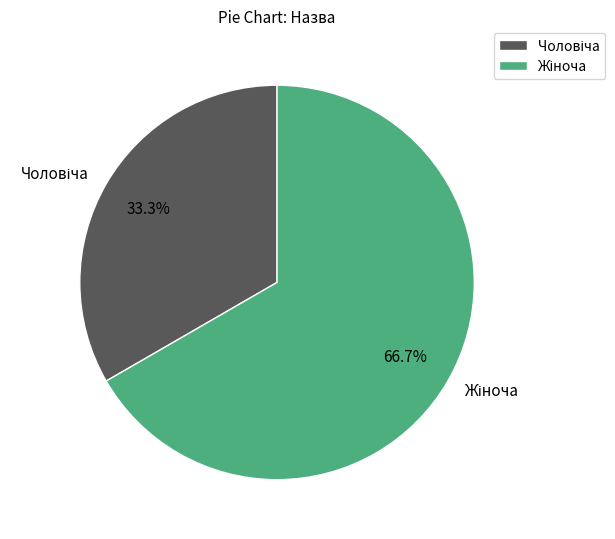

Is there any slice that represents more than half of the pie?

Yes